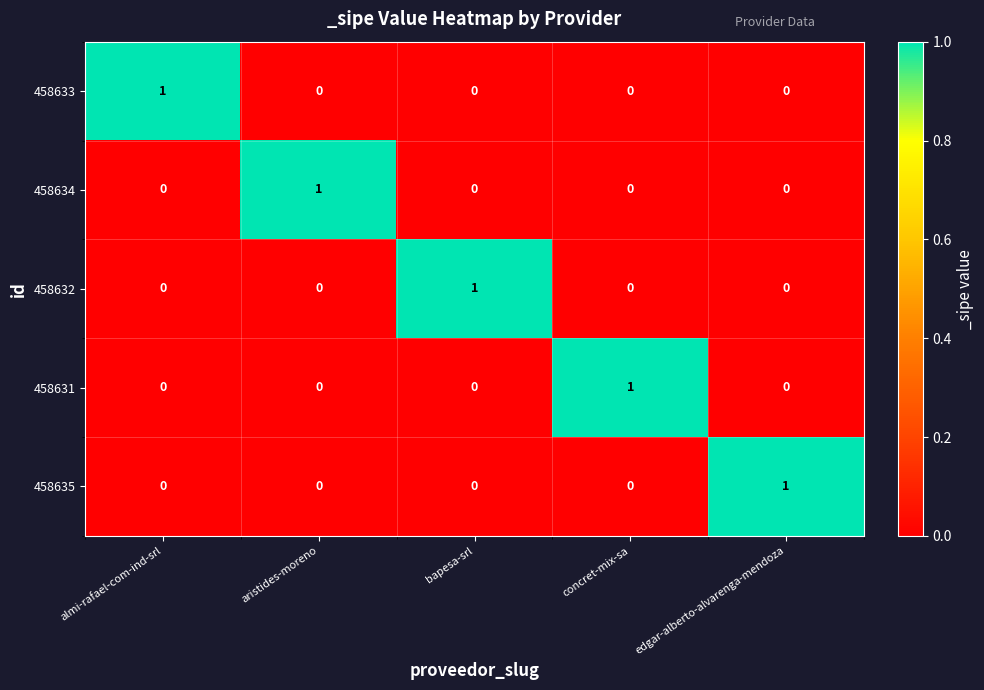

Count the 458632 values in the range 0 to 1.

5